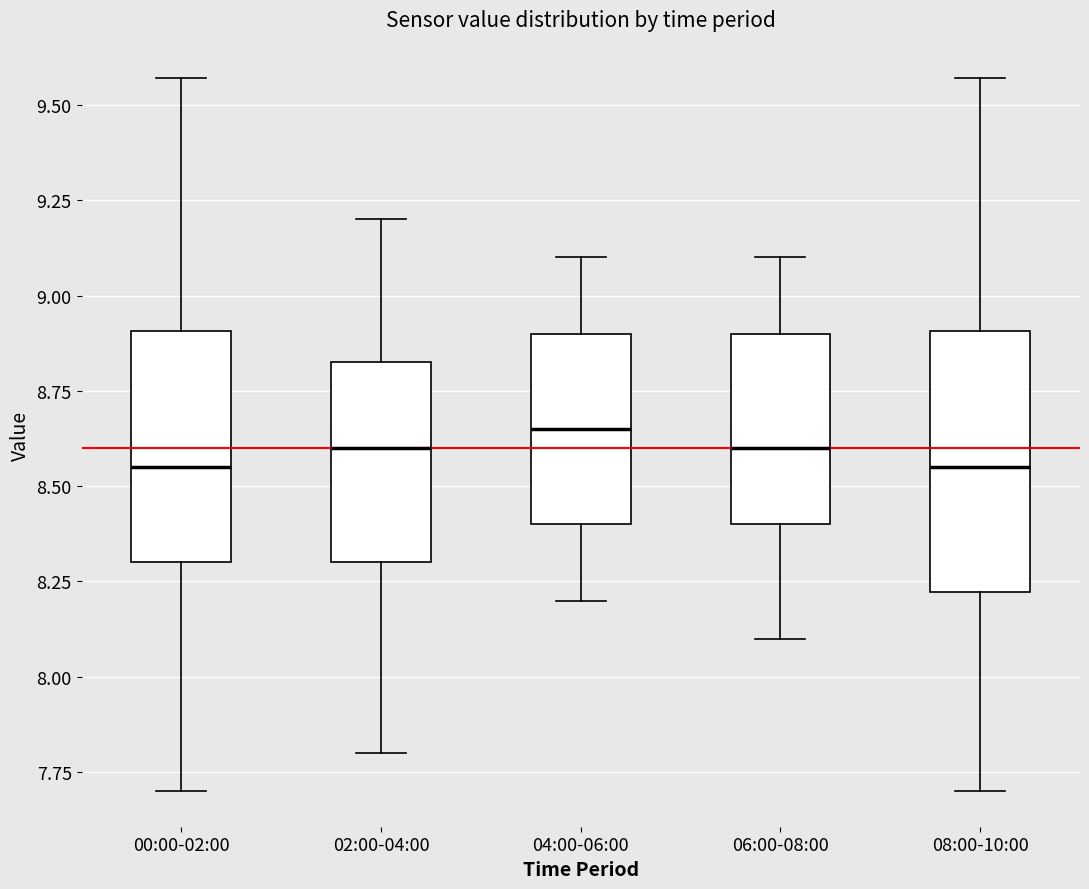

Reading left to right, transcribe this box plot: for each box, give where its median line is, the range the box spans, and where its two whiskers end, as read against the y-axis. The values are not printed on the chart, so give them approximately, as read against the axis.

00:00-02:00: median 8.55, box 8.30 to 8.90, whiskers 7.70 to 9.55
02:00-04:00: median 8.60, box 8.30 to 8.85, whiskers 7.80 to 9.20
04:00-06:00: median 8.65, box 8.40 to 8.90, whiskers 8.20 to 9.10
06:00-08:00: median 8.60, box 8.40 to 8.90, whiskers 8.10 to 9.10
08:00-10:00: median 8.55, box 8.20 to 8.90, whiskers 7.70 to 9.55